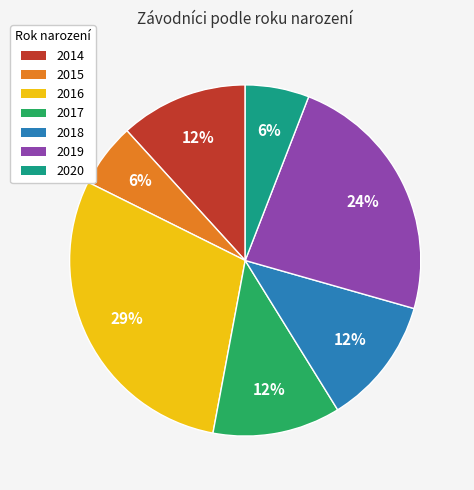

Is the sum of 2016 and 2018 greater than half?

No